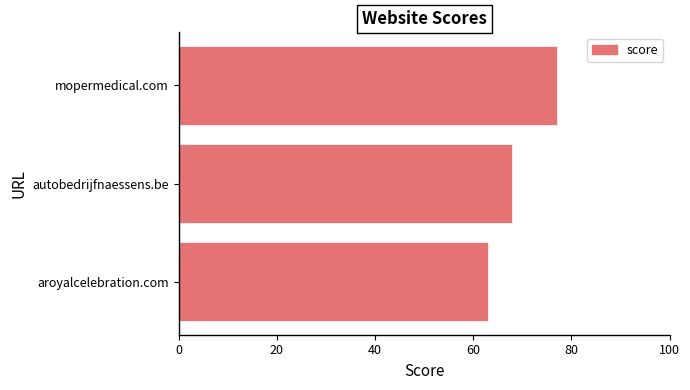

Does the chart contain stacked bars?

No